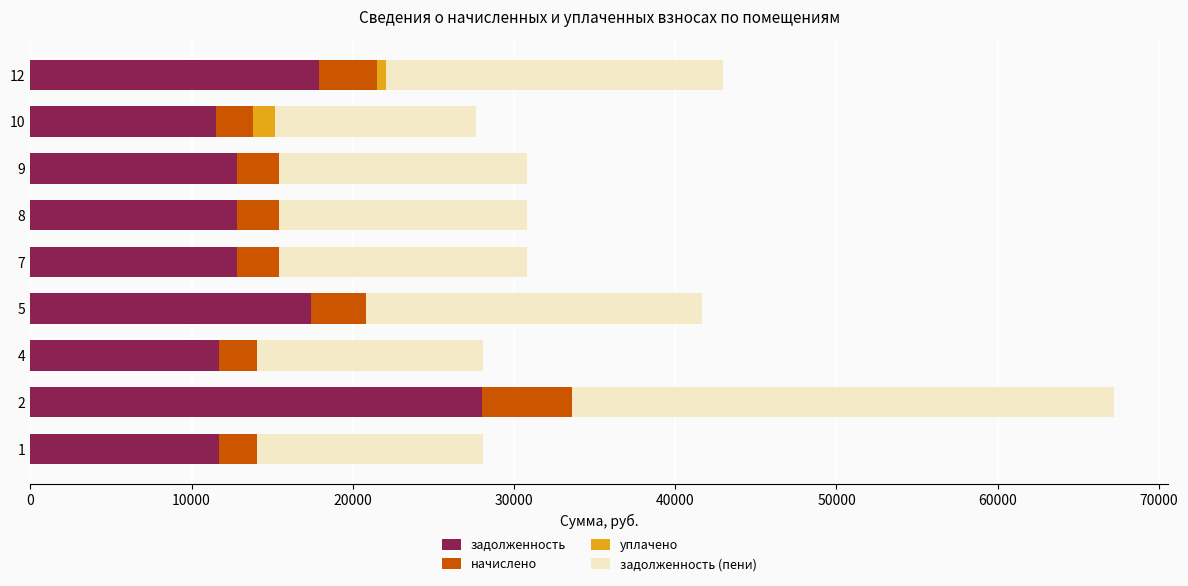

What is the total value across all series at 2?

67230.0